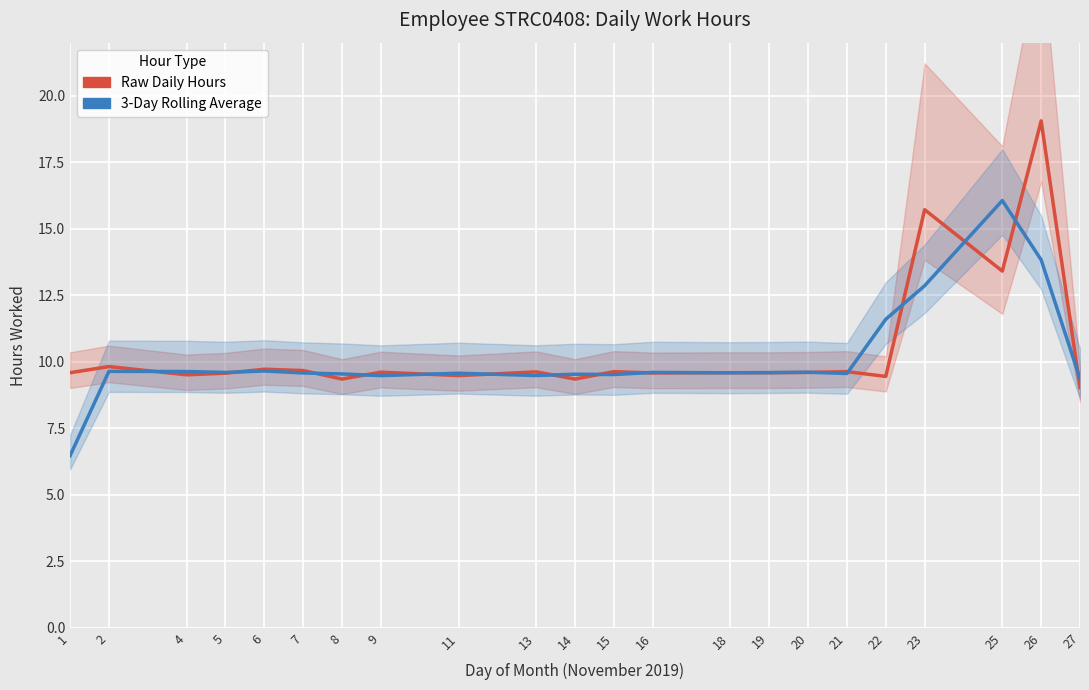

Reading right to left, transcribe all the data shown in this chart.

Raw Daily Hours: 9.0	19.1	13.4	15.7	9.4	9.6	9.6	9.6	9.6	9.6	9.6	9.3	9.6	9.5	9.6	9.3	9.7	9.7	9.6	9.5	9.8	9.6
3-Day Rolling Average: 9.4	13.8	16.1	12.9	11.6	9.6	9.6	9.6	9.6	9.6	9.5	9.5	9.5	9.6	9.5	9.5	9.6	9.7	9.6	9.6	9.6	6.5